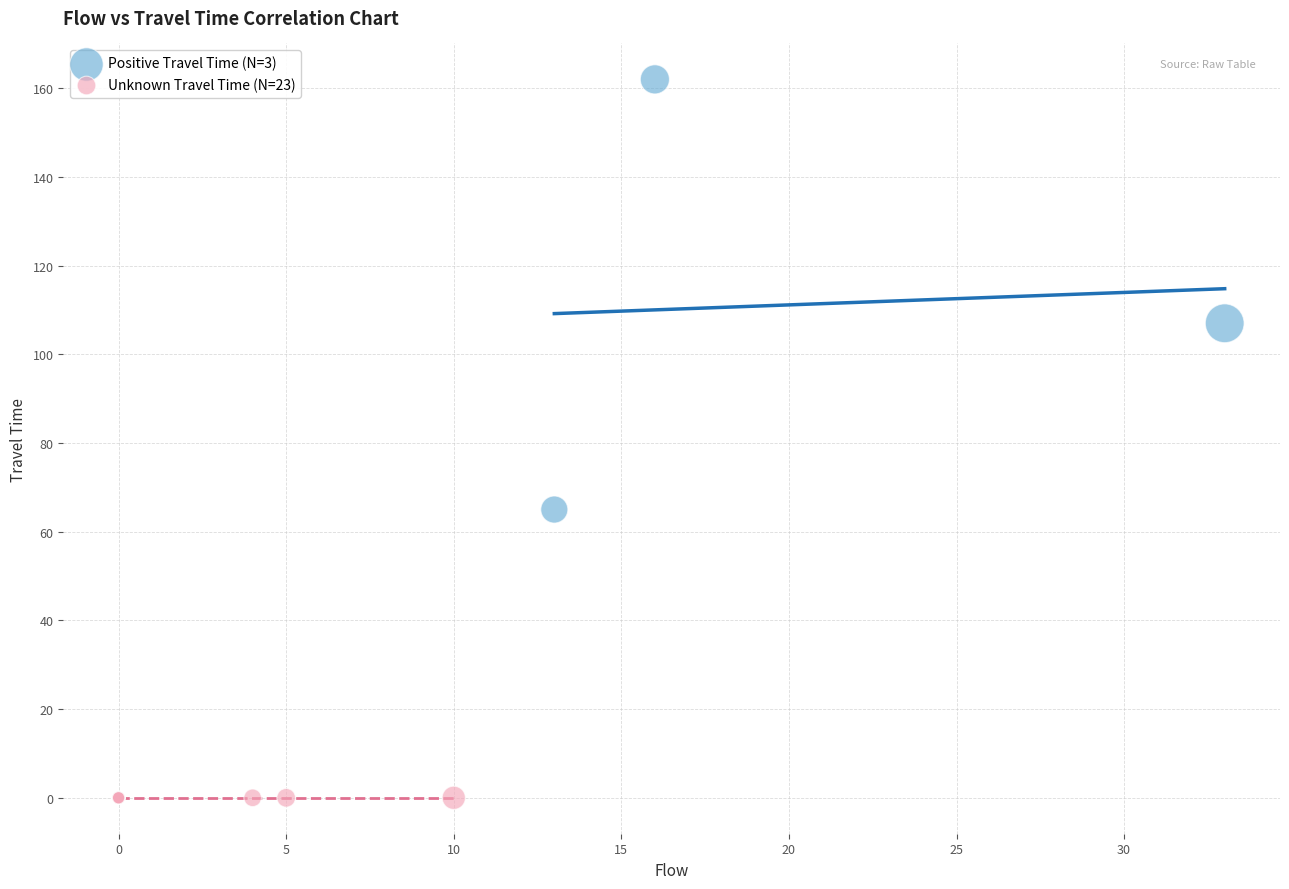

Which series reaches the maximum Y coordinate?

Positive Travel Time (N=3)